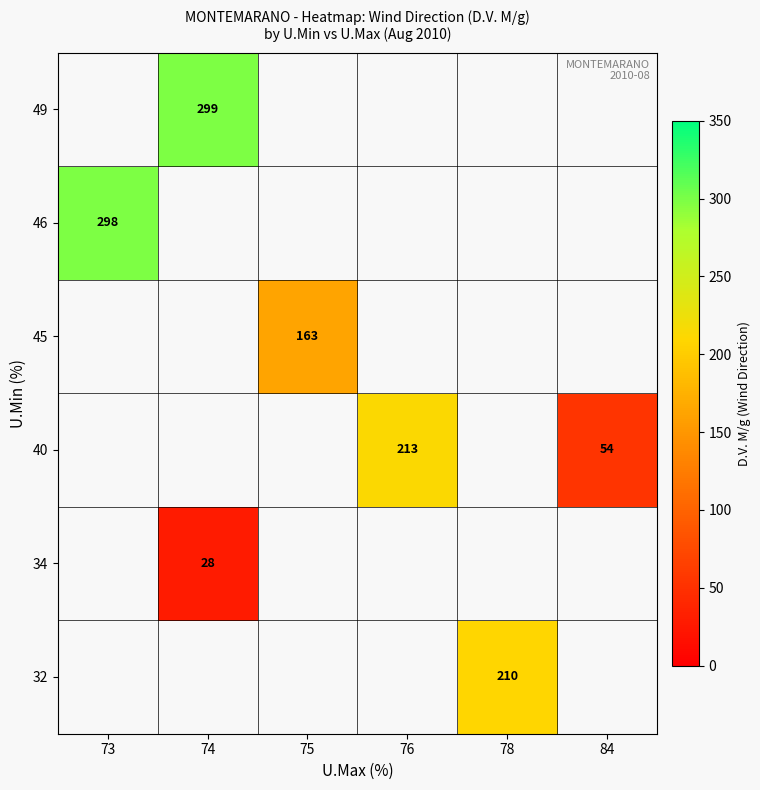

Which has a higher value, 74 or 73?

73